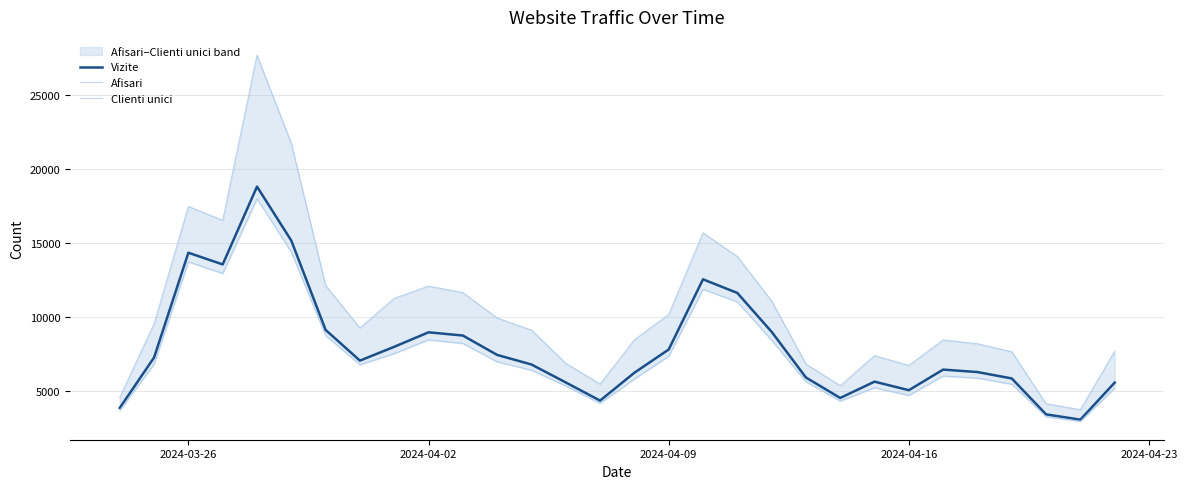

How many distinct data groups are displayed?

3